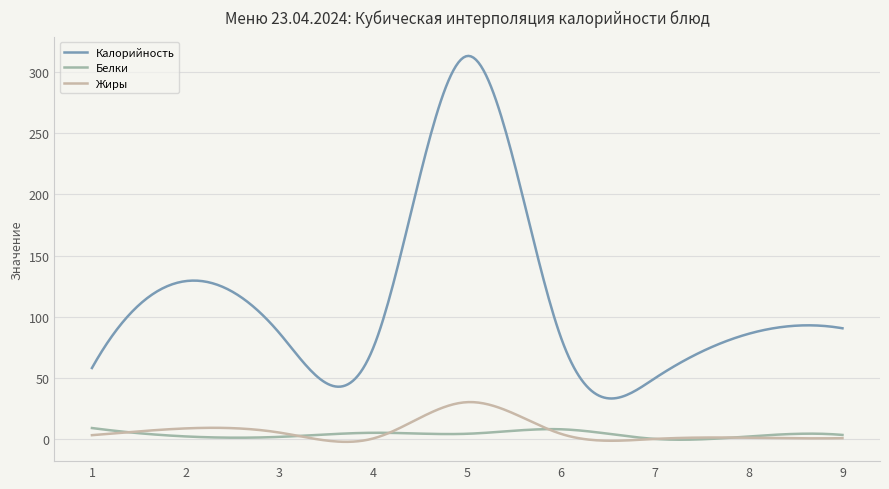

True or false: Калорийность and Белки intersect in this chart.

False